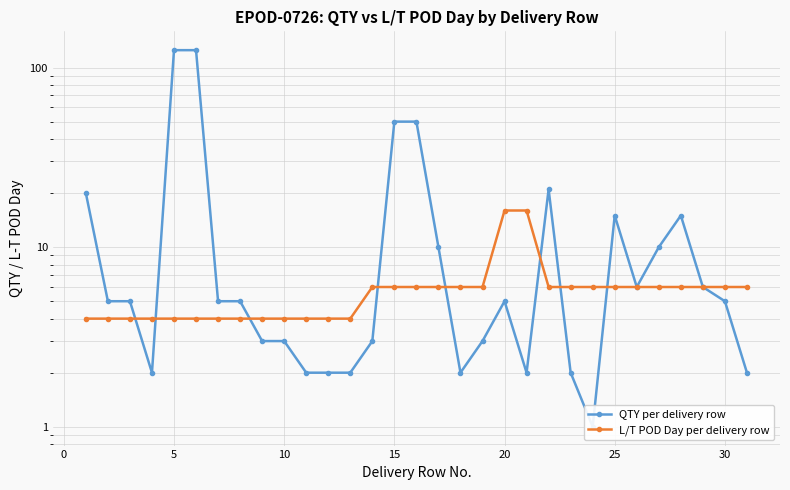

Which series has the largest total across all categories?

QTY per delivery row